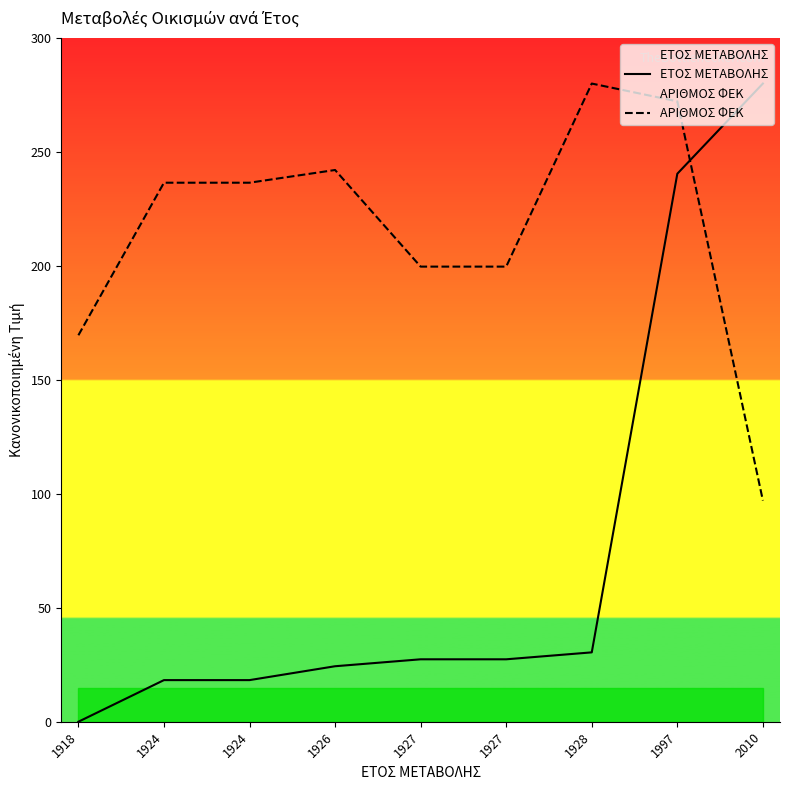

At which label does ΑΡΙΘΜΟΣ ΦΕΚ first exceed 236?

1924